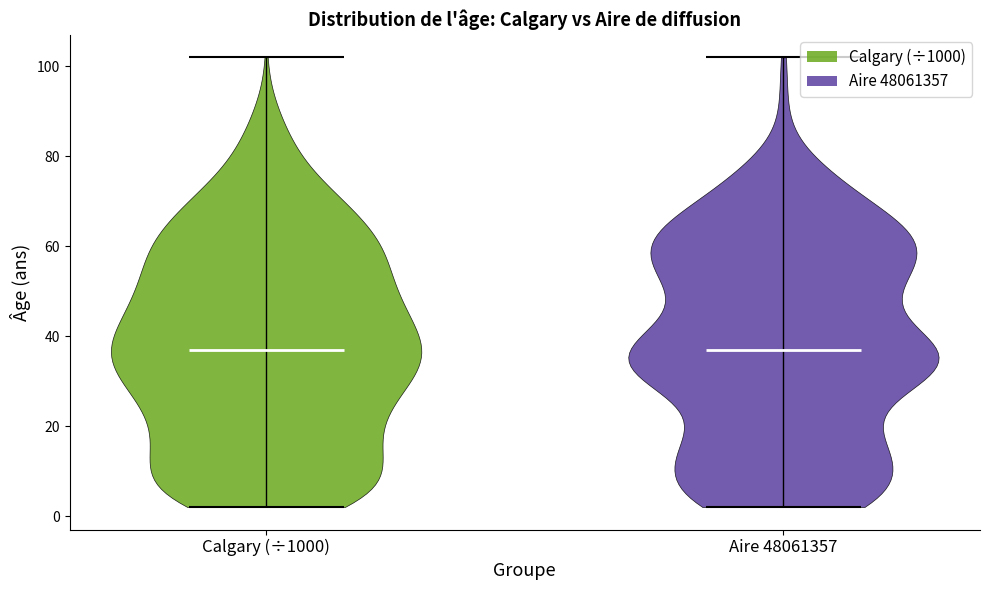

Where does the median line of the violin for Aire 48061357 sit on the y-axis? The values are not printed on the chart, so give them approximately, as read against the axis.

38